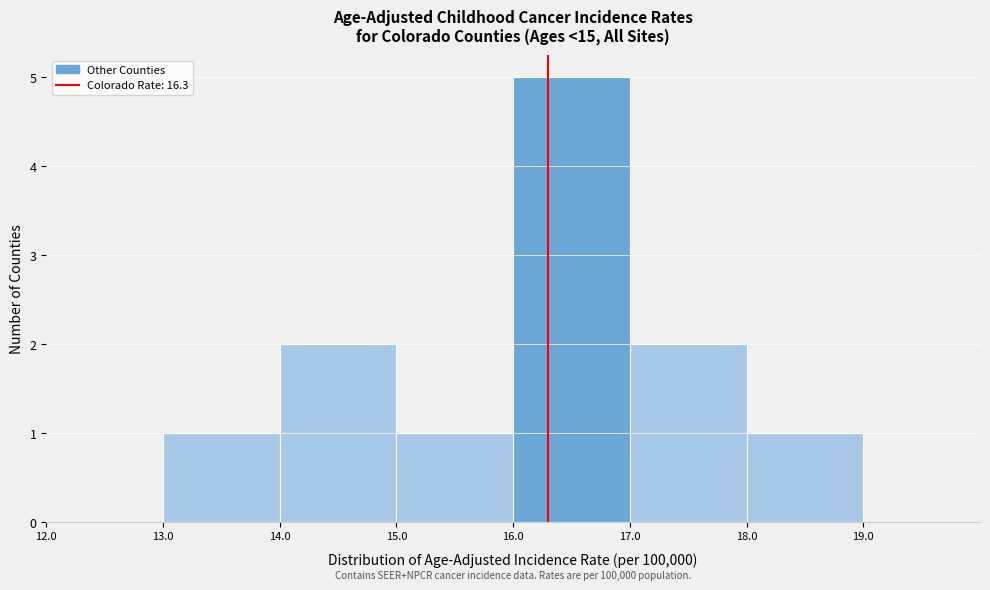

Which range on the x-axis has the tallest bar?

16.0 to 17.0